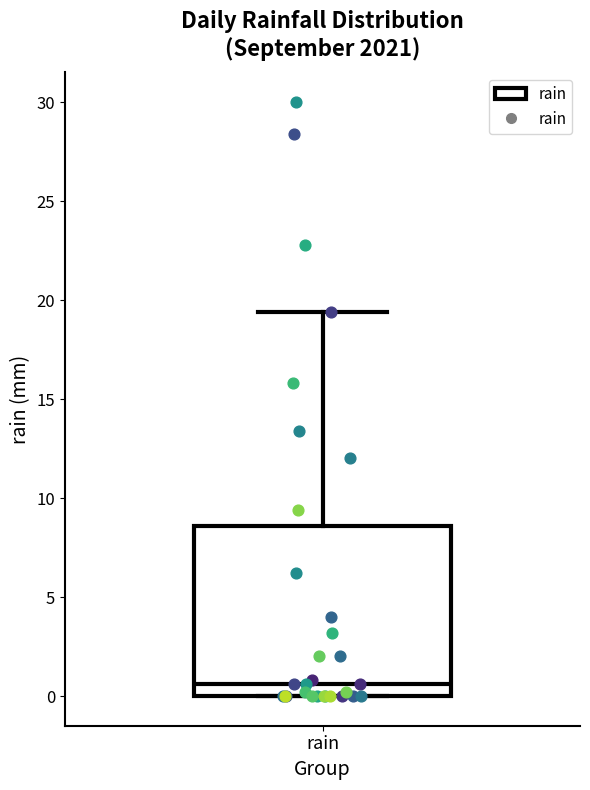

Transcribe this box plot: give where the median line is, the range the box spans, and where the two whiskers end, as read against the y-axis. The values are not printed on the chart, so give them approximately, as read against the axis.

median 0.5, box 0.0 to 8.5, whiskers 0.0 to 19.5